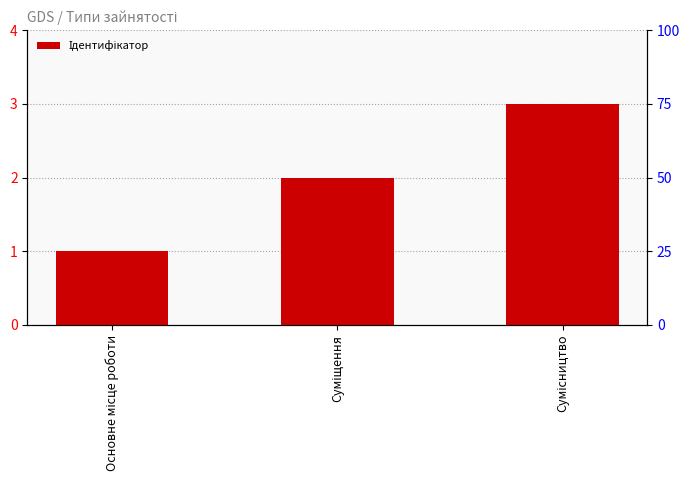

How many data points are less than 2?

1